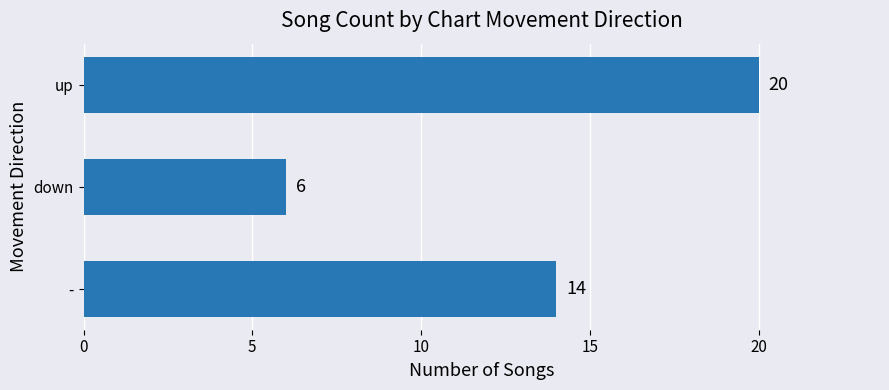

What is the sum of all values?

40